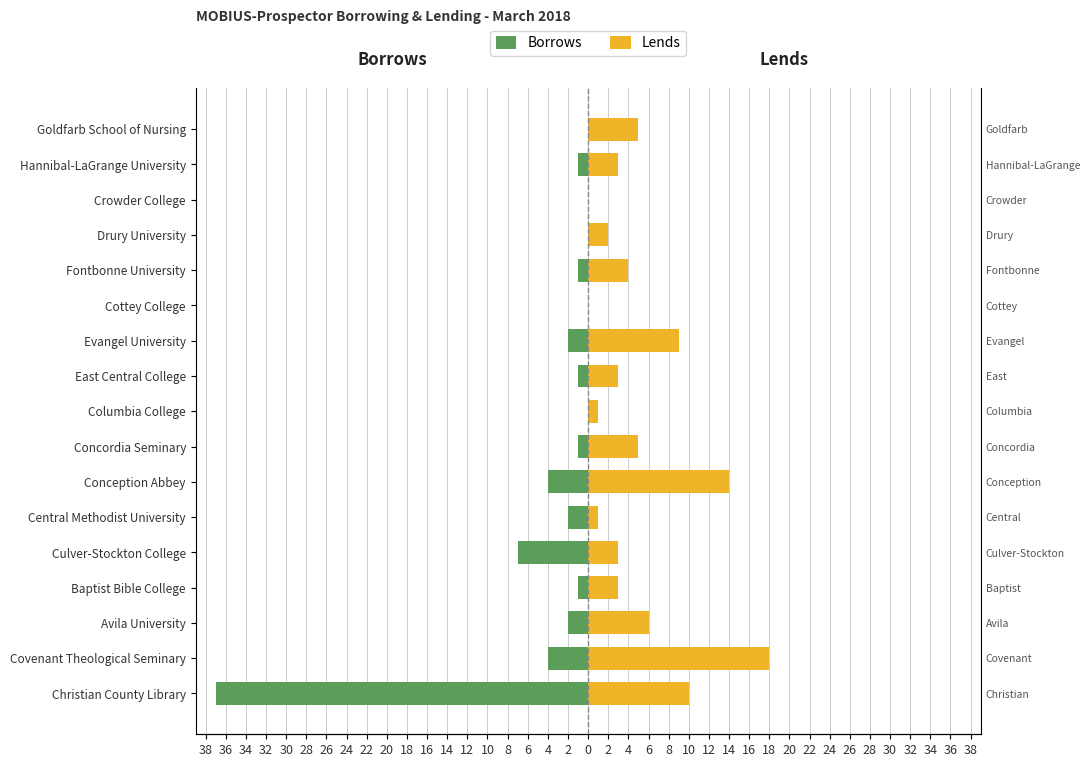

Which series has the widest spread of values?

Borrows